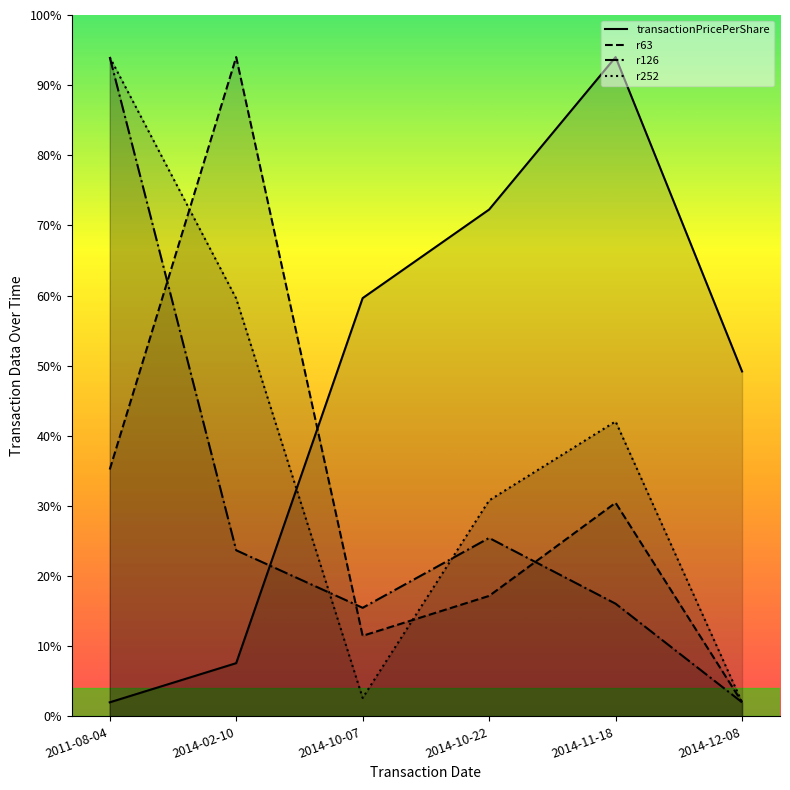

Does the chart have visible grid lines?

No